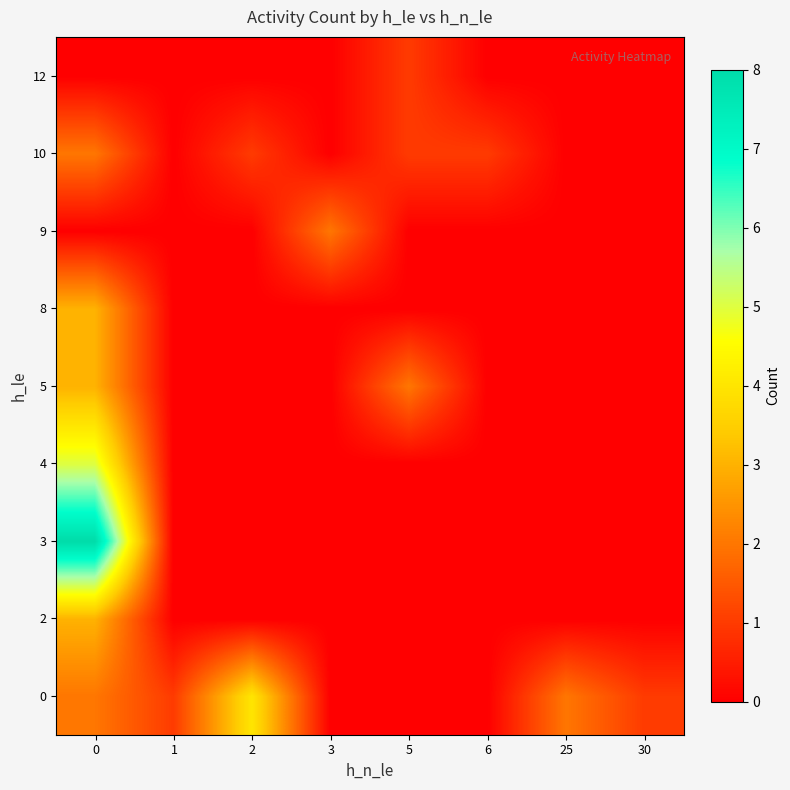

How many distinct data groups are displayed?

9